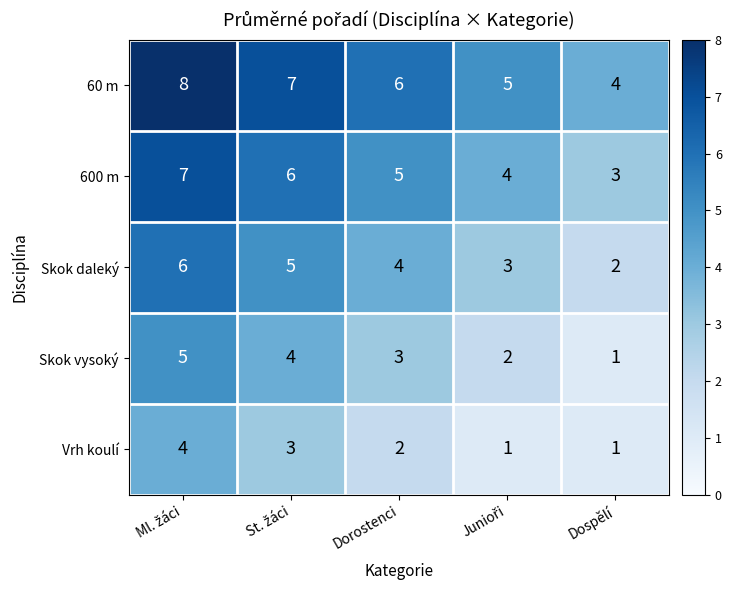

Is it true that Skok vysoký equals 1 at Dorostenci?

False